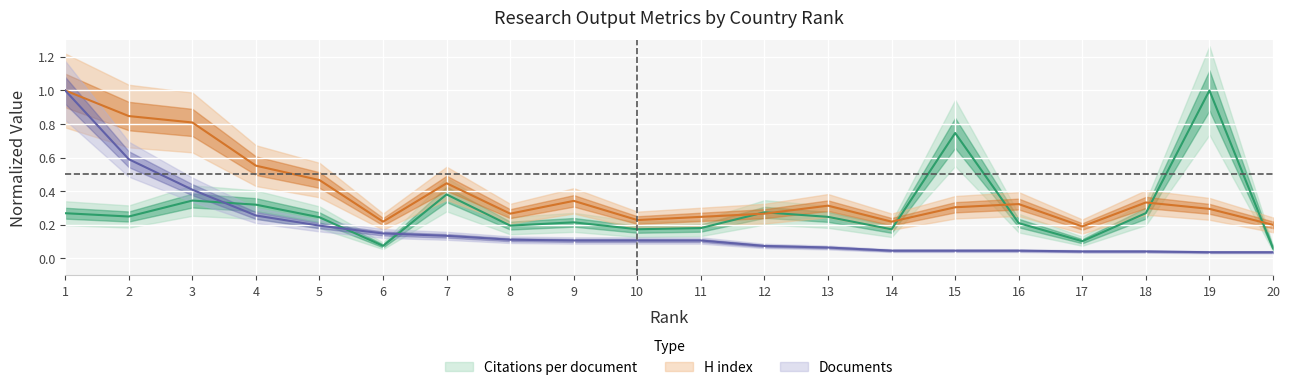

What is the greatest value displayed?

1.0